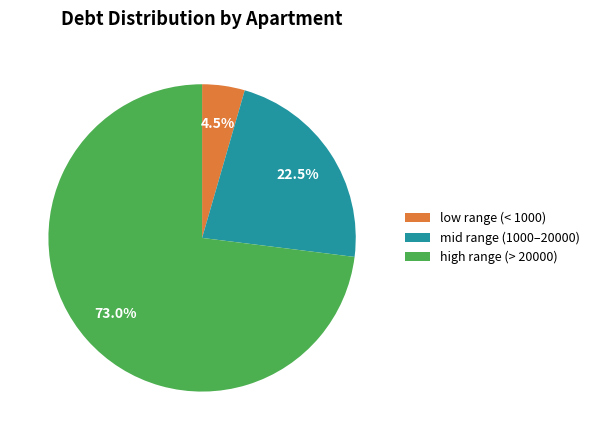

To the nearest percent, what is the average slice percentage?

33%